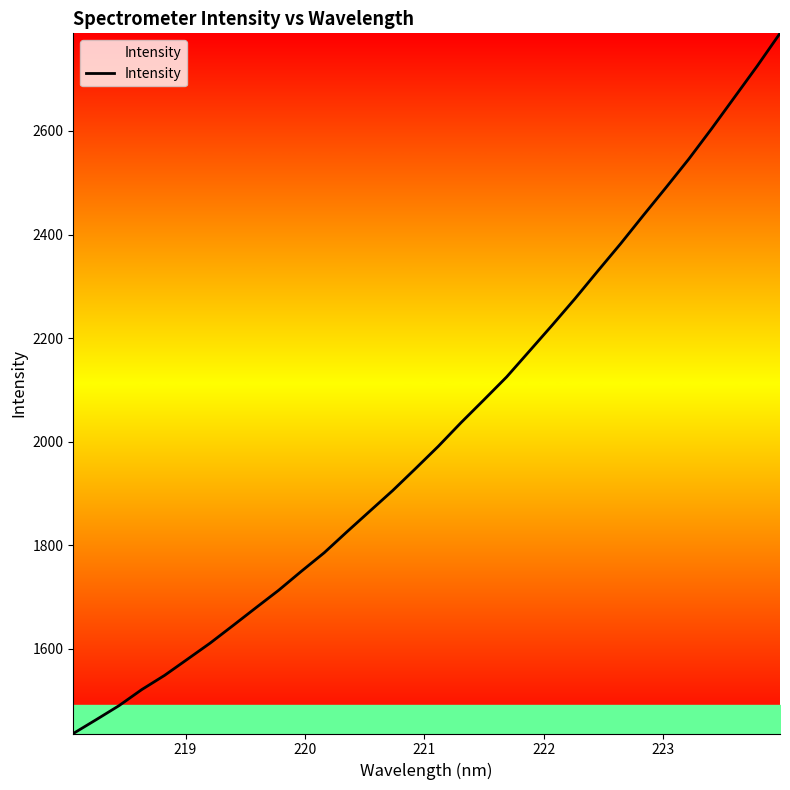

What is the average value?

2020.1